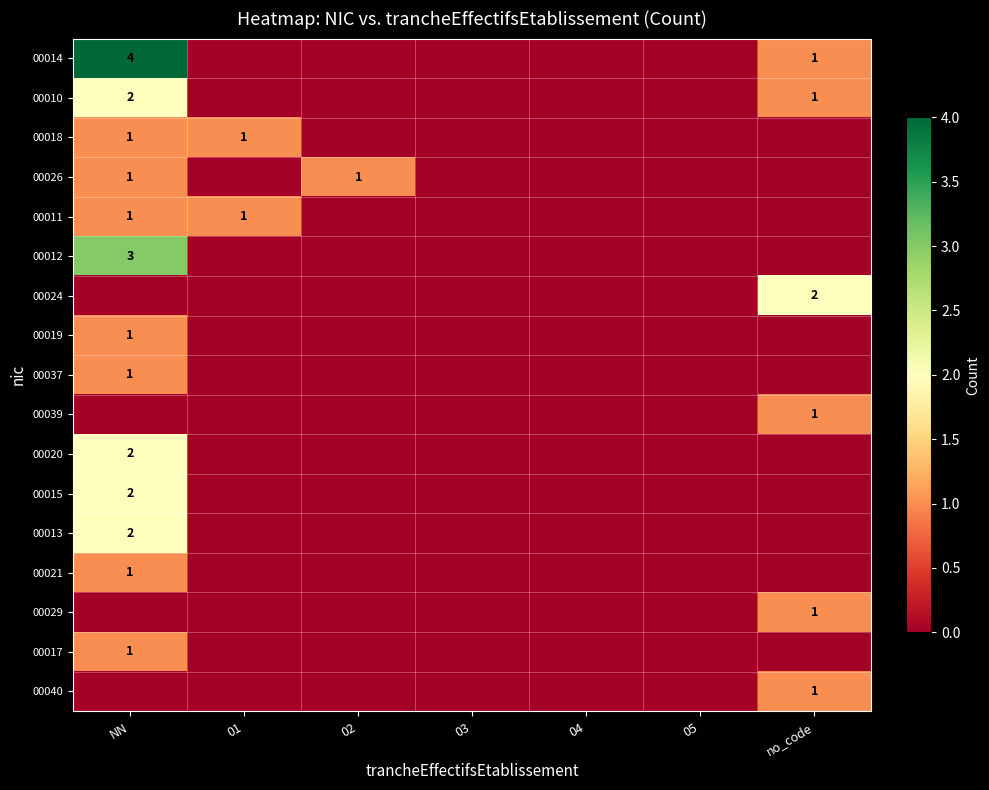

The value of 00037 at NN is 1. True or false?

True